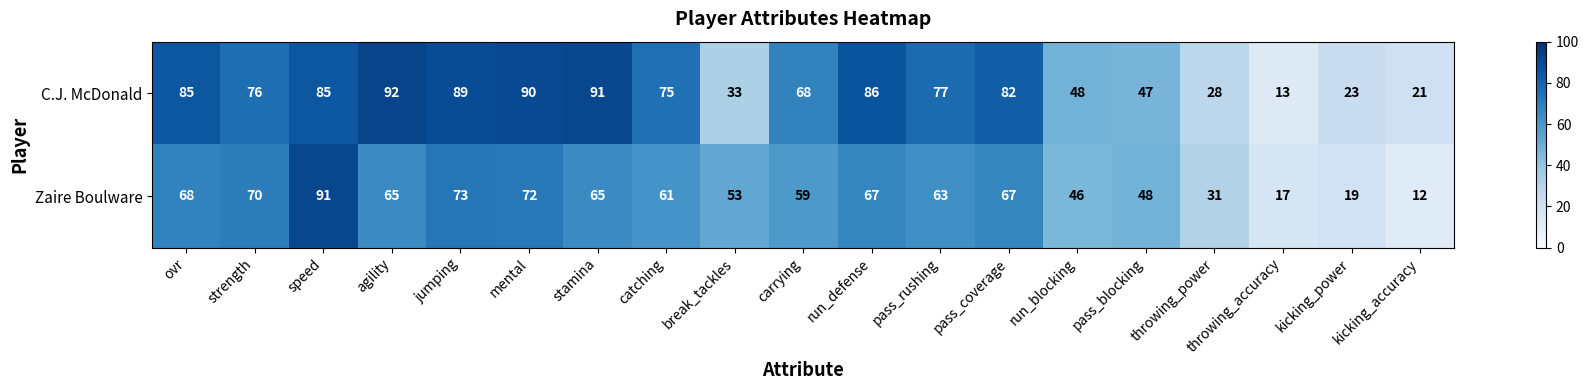

What is the spread (max minus min) of values at agility?

27